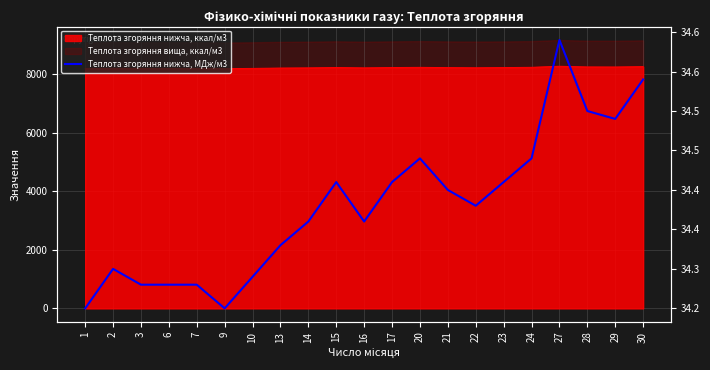

Does the chart display data point markers on the line(s)?

No